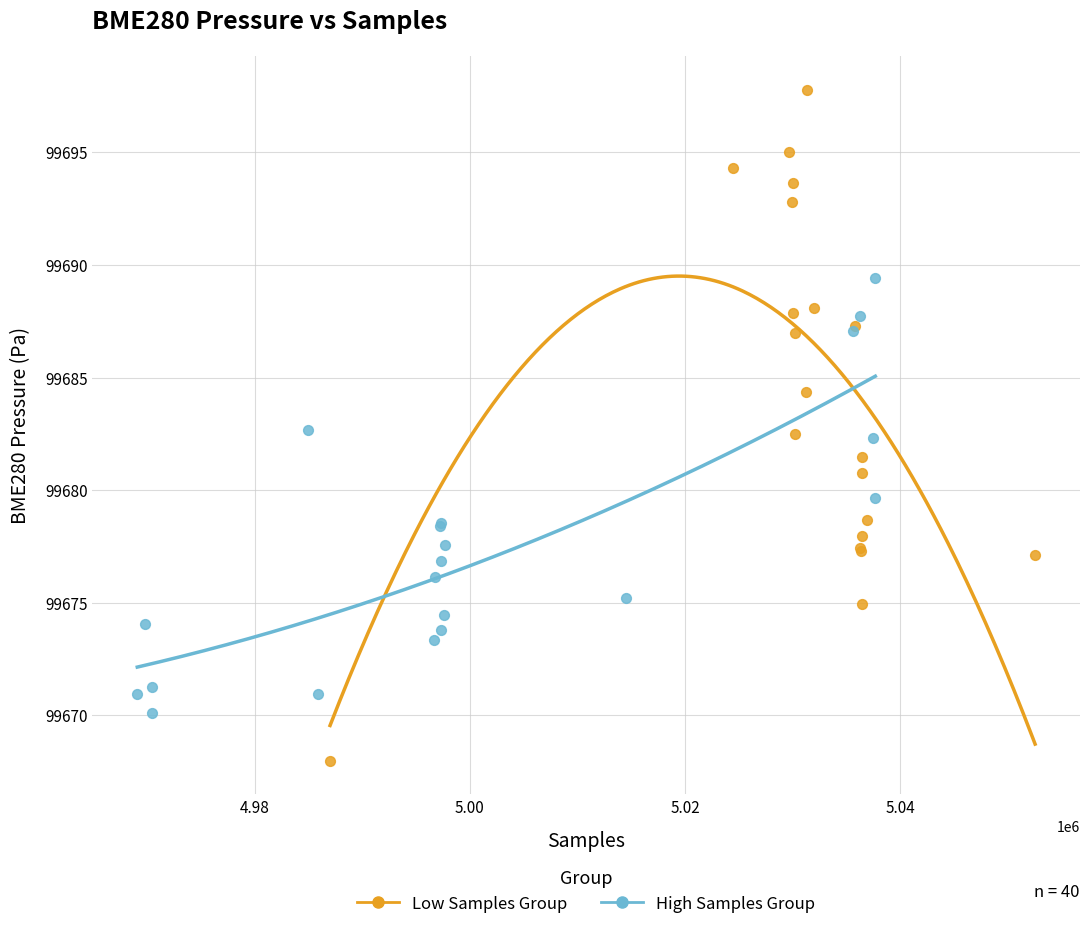

Which series reaches the maximum Y coordinate?

Low Samples Group